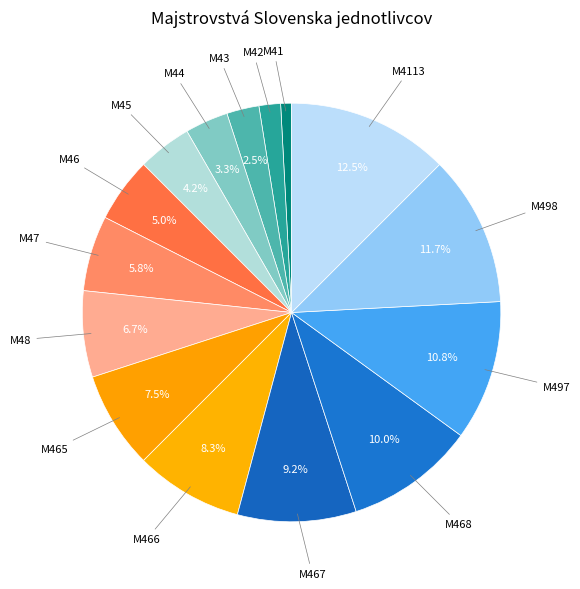

To the nearest percent, what is the average slice percentage?

7%